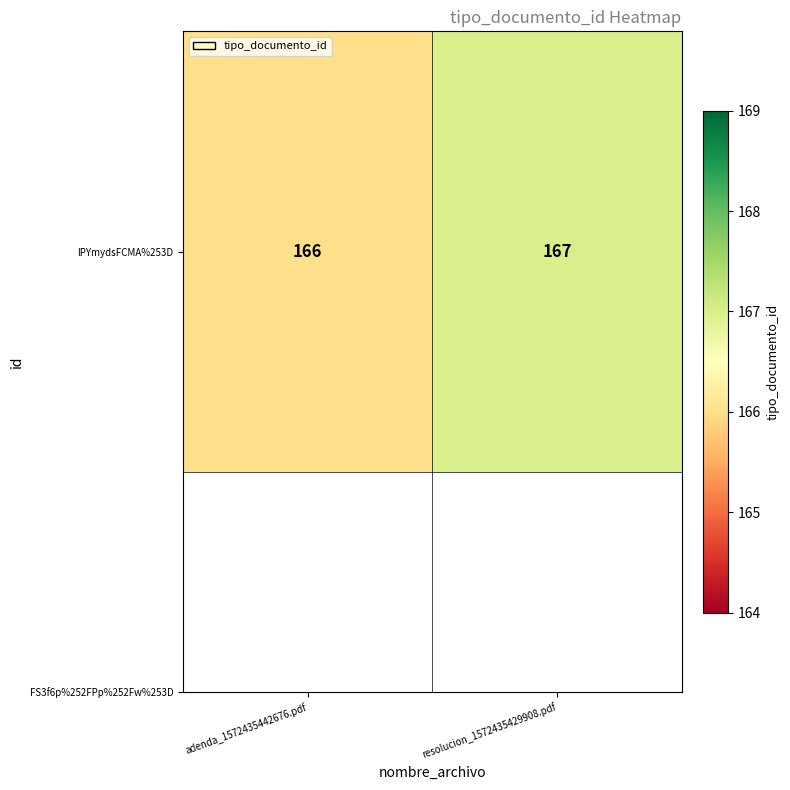

What is the difference between the values at resolucion_1572435429908.pdf and adenda_1572435442676.pdf?

1